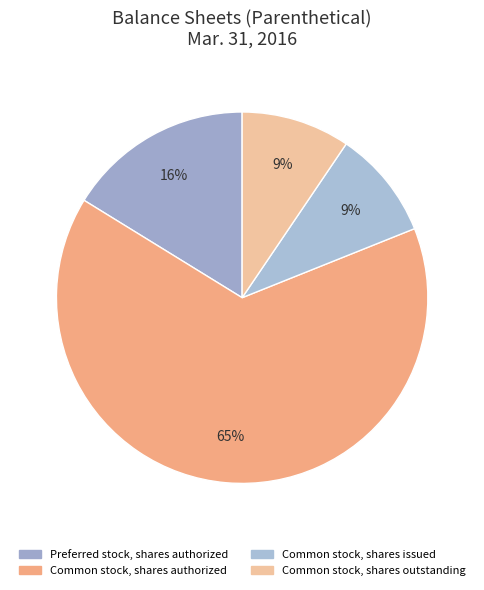

What is the total percentage of Common stock, shares outstanding and Preferred stock, shares authorized?

25.7%